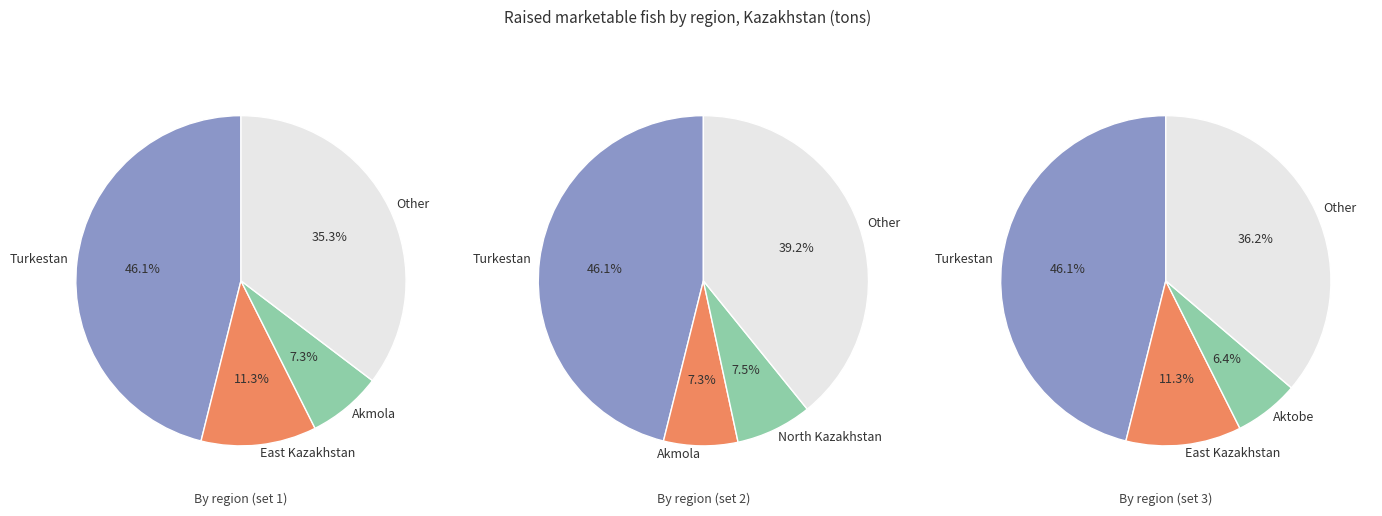

What percentage is the Turkestan slice, to the nearest percent?

46%